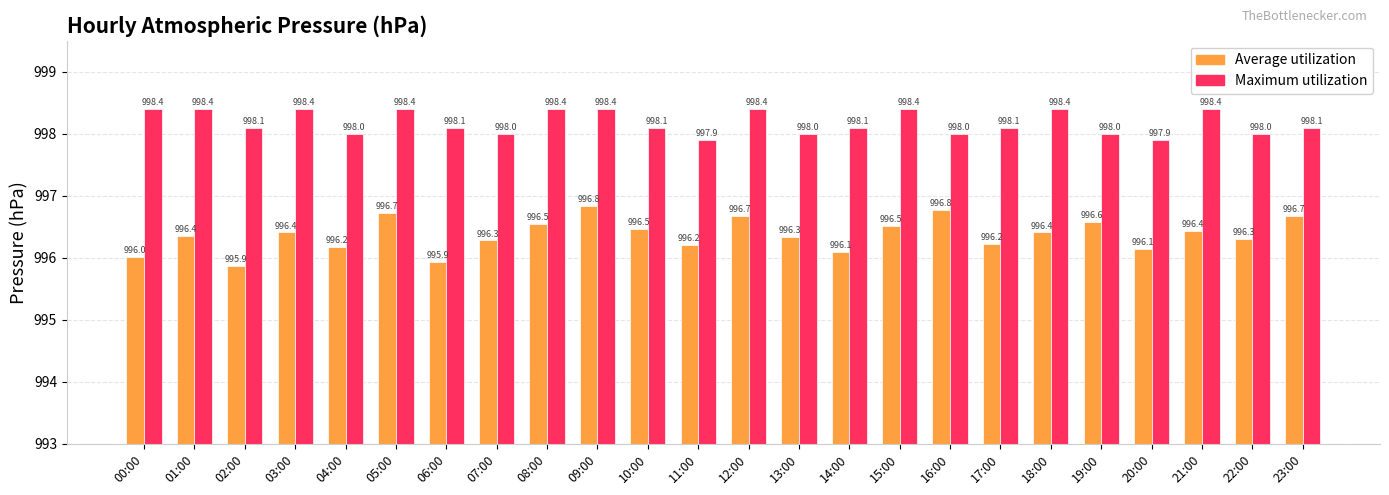

Which series has the largest range (max minus min)?

Average utilization